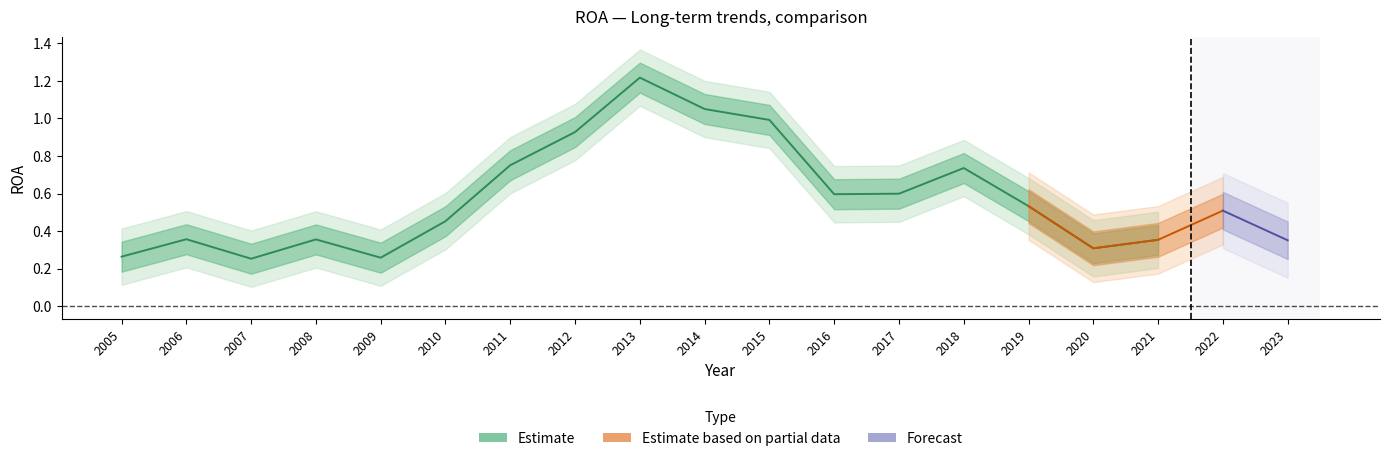

At which category does Chevron Corp. reach its first local peak?

2006